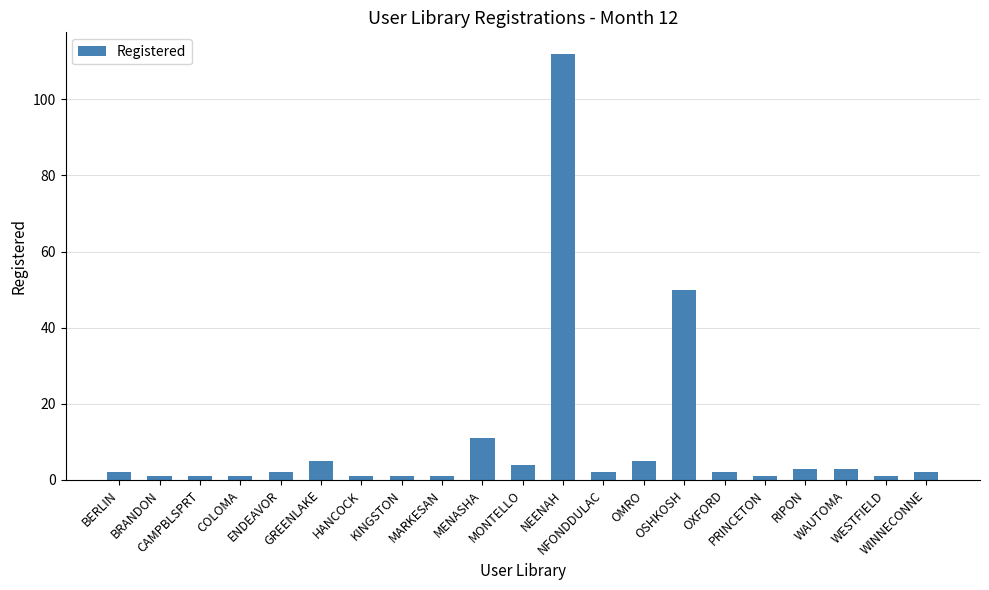

What is the change in value from BERLIN to OSHKOSH?

+48